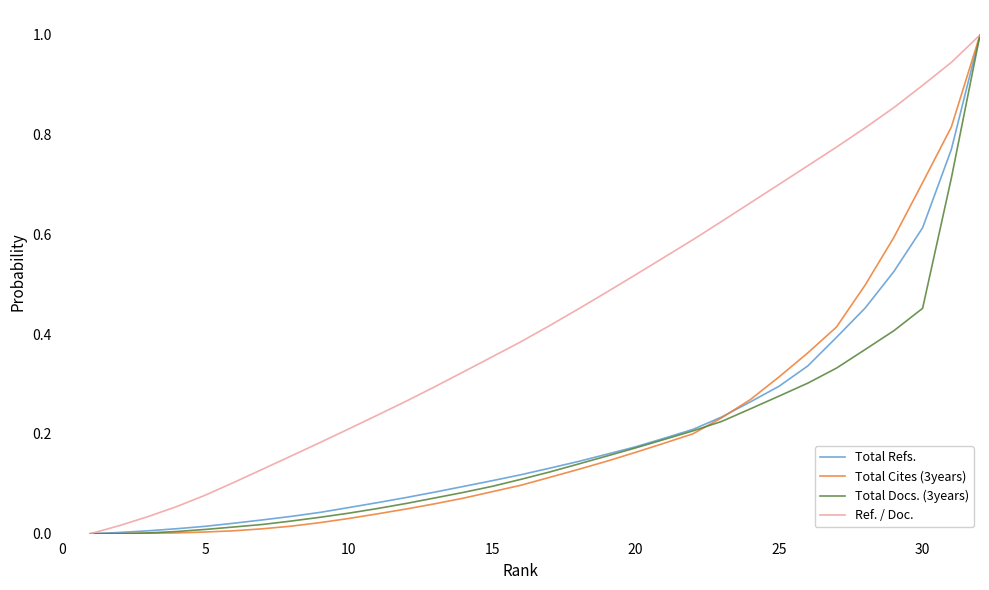

What is the highest value of the Total Docs. (3years) series?

1.0